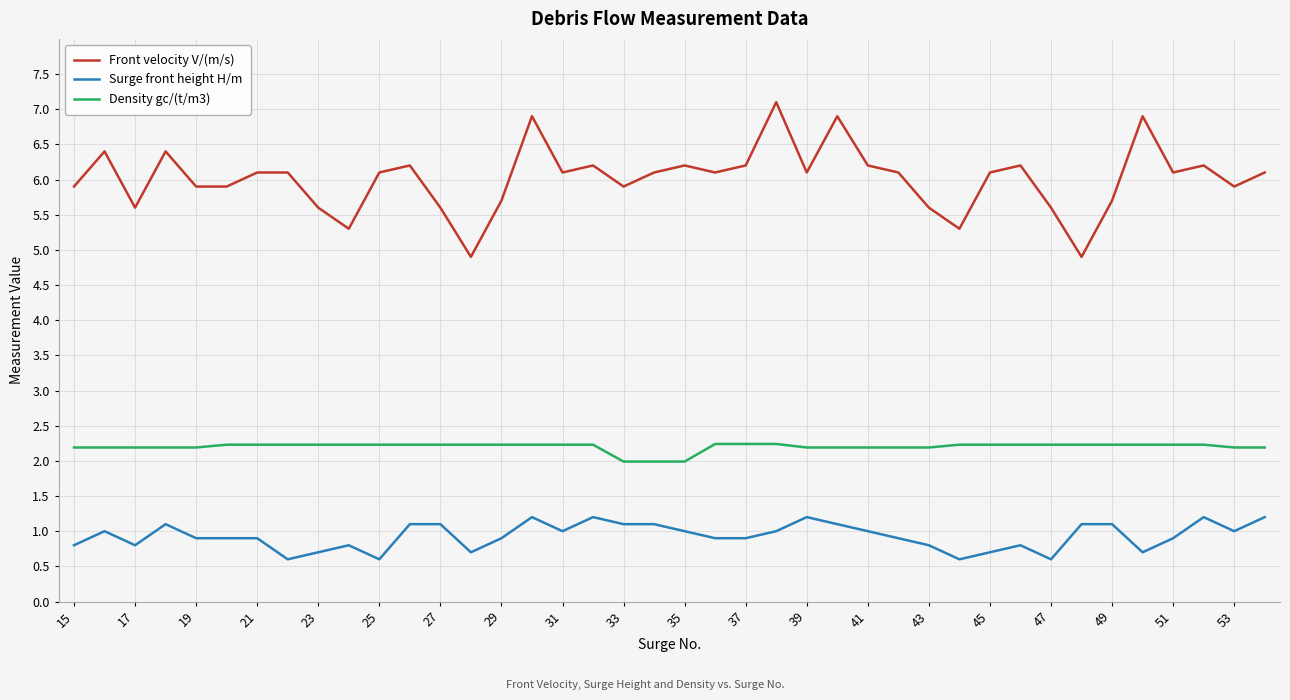

Which series has the largest total across all categories?

Front velocity V/(m/s)